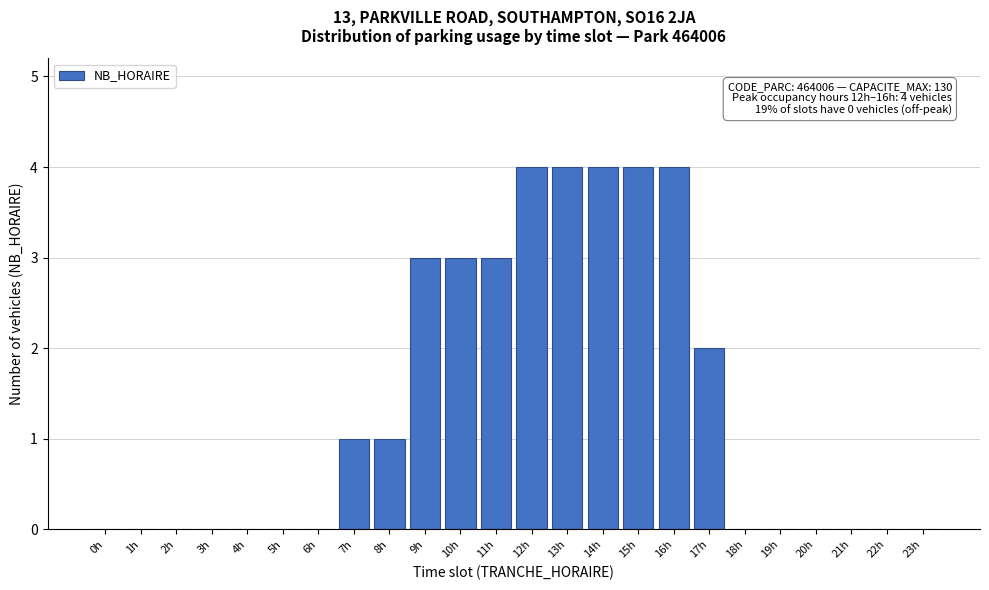

Reading right to left, transcribe all the data shown in this chart.

23h=0	22h=0	21h=0	20h=0	19h=0	18h=0	17h=2	16h=4	15h=4	14h=4	13h=4	12h=4	11h=3	10h=3	9h=3	8h=1	7h=1	6h=0	5h=0	4h=0	3h=0	2h=0	1h=0	0h=0